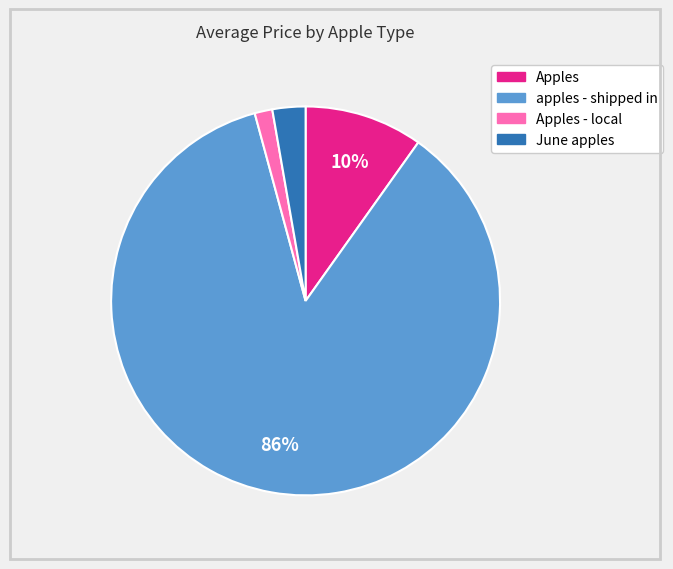

How many slices are in this pie chart?

4